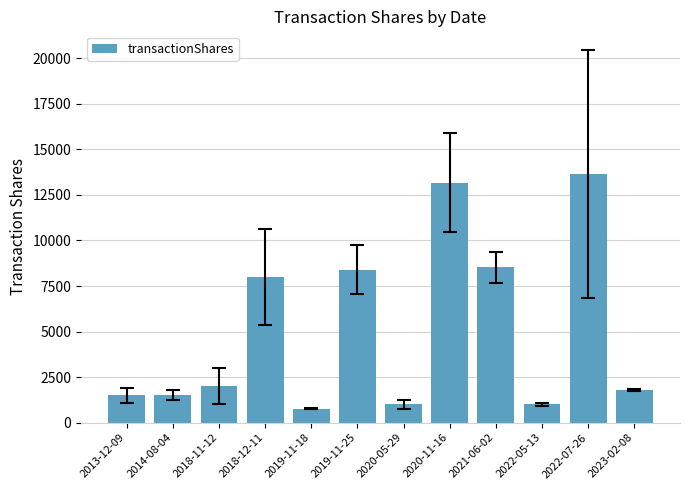

Does the chart contain stacked bars?

No